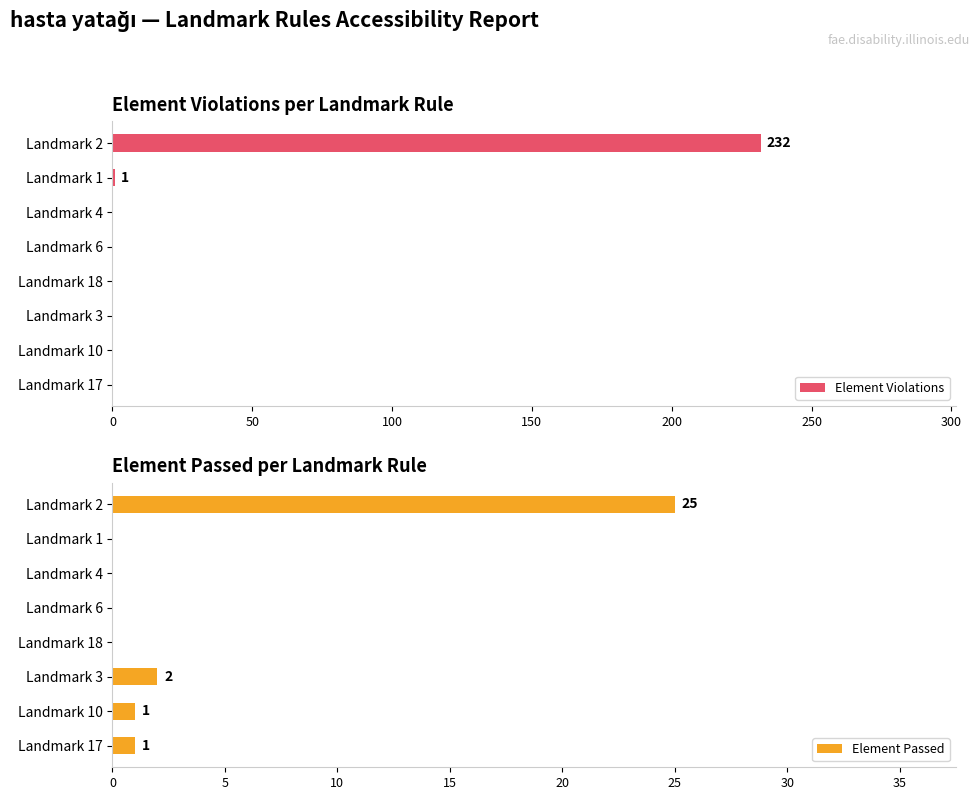

At which label does Element Violations reach its minimum?

100